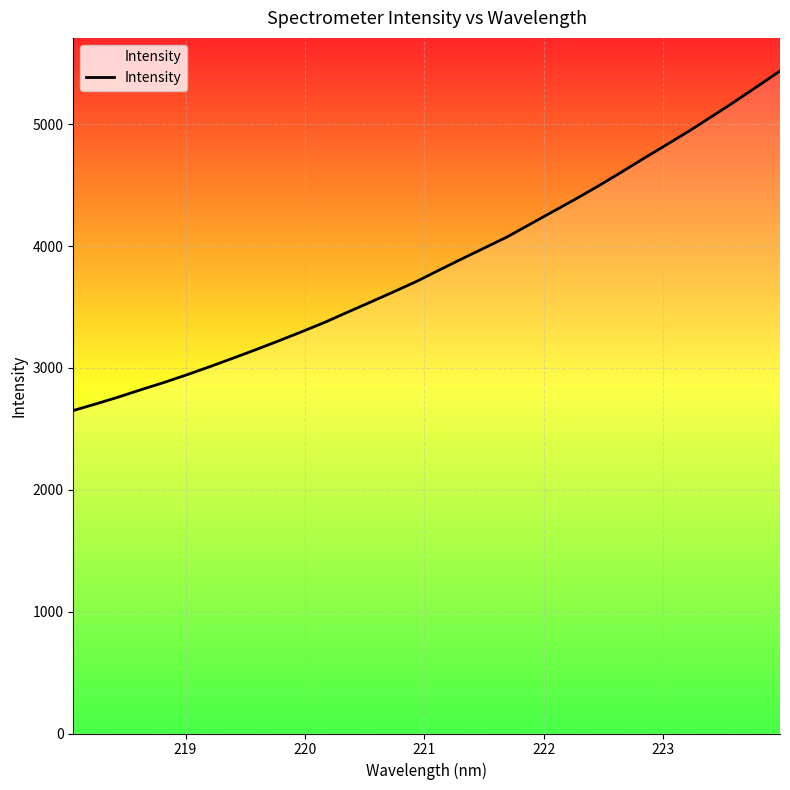

Reading right to left, list all the values displayed in this chart.

5437.6	5310.7	5184.9	5063.5	4943.9	4830.6	4718.1	4603.1	4491.5	4384.1	4280.9	4177.1	4073.8	3982.9	3892.5	3799.9	3706.2	3621.6	3538.4	3456.3	3373.0	3296.6	3222.5	3150.5	3080.6	3012.1	2945.8	2882.6	2823.7	2762.7	2705.8	2650.7